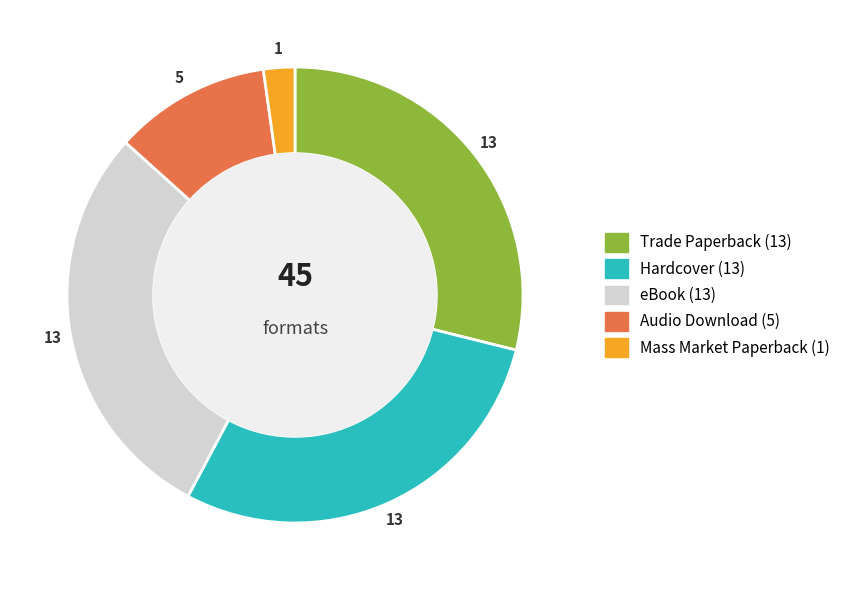

What is the ratio of the value at Audio Download to the value at eBook?

0.4